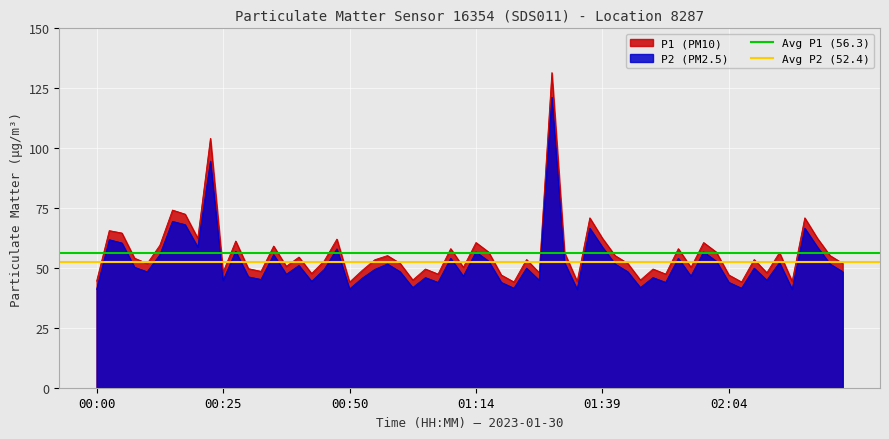

At which label is Avg P2 (52.4) closest to 52?

00:00